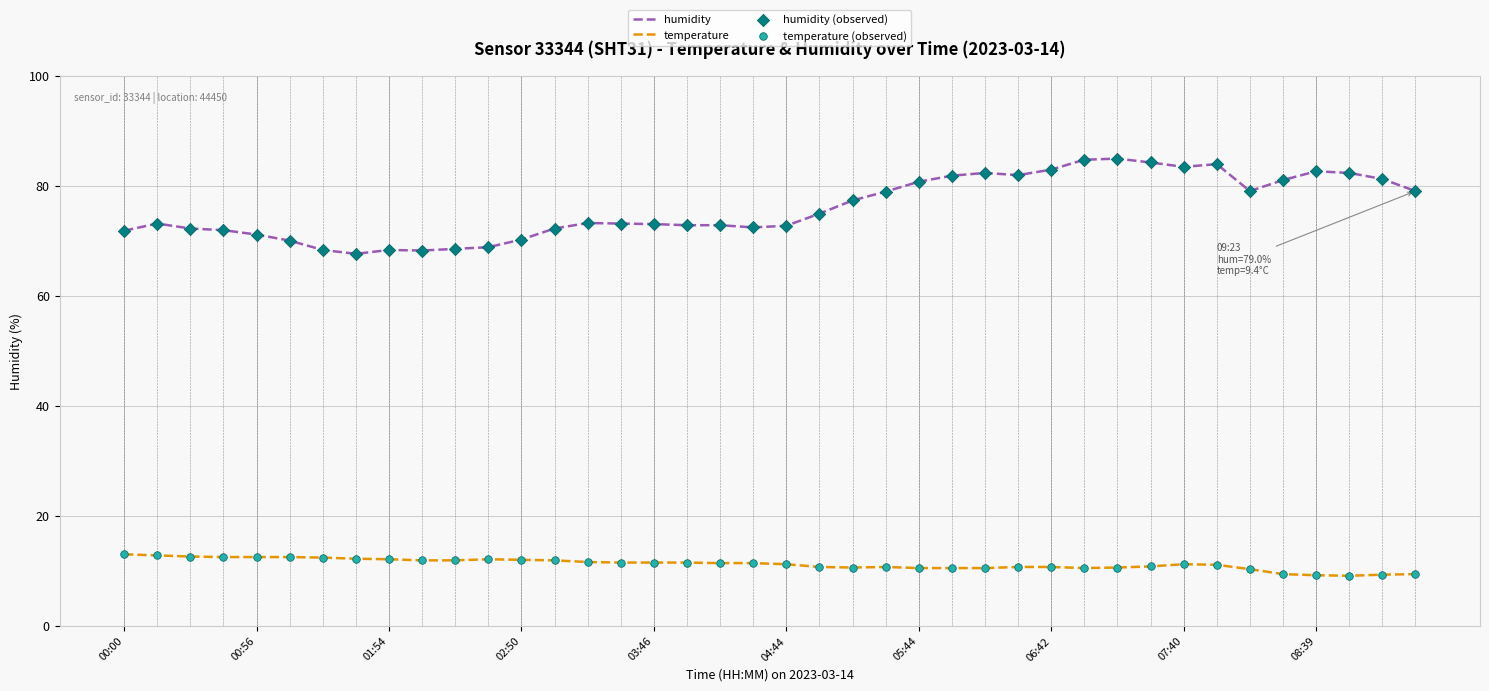

What is the greatest value displayed?

84.9